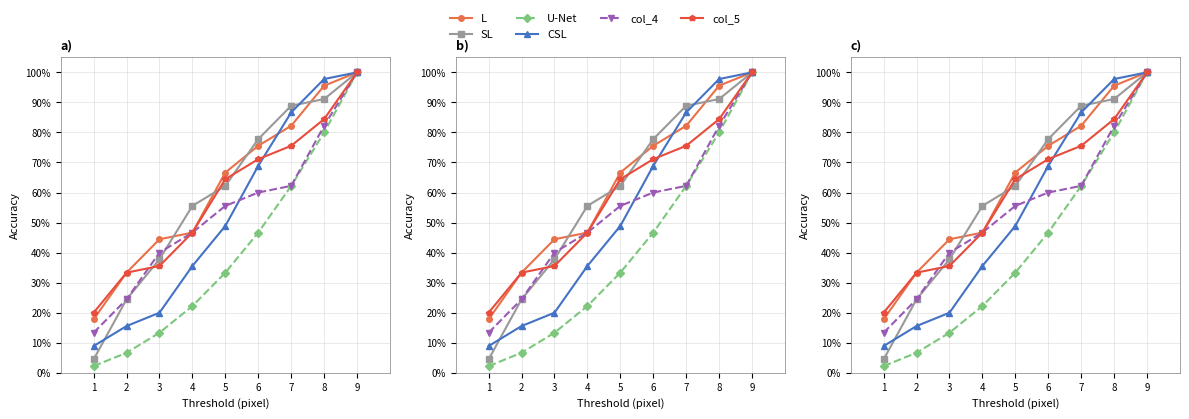

How many times do col_5 and col_4 cross each other?

1